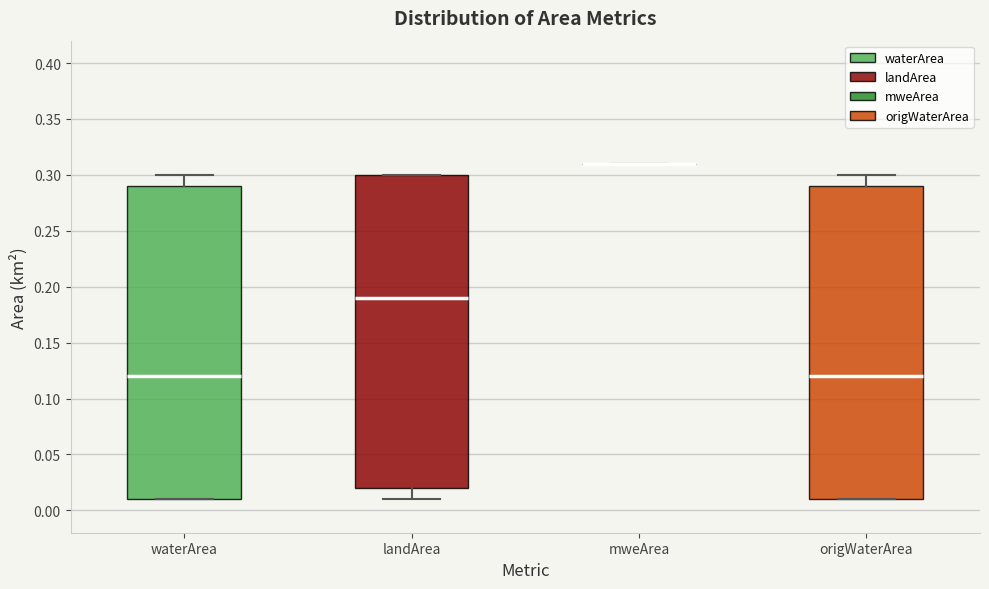

Reading left to right, read every box against the y-axis: the position of its median line, the range the box covers, and the ends of its whiskers. The values are not printed on the chart, so give them approximately, as read against the axis.

waterArea: median 0.12, box 0.01 to 0.29, whiskers 0.01 to 0.30
landArea: median 0.19, box 0.02 to 0.30, whiskers 0.01 to 0.30
mweArea: box collapsed to a line at 0.31, whiskers 0.31 to 0.31
origWaterArea: median 0.12, box 0.01 to 0.29, whiskers 0.01 to 0.30